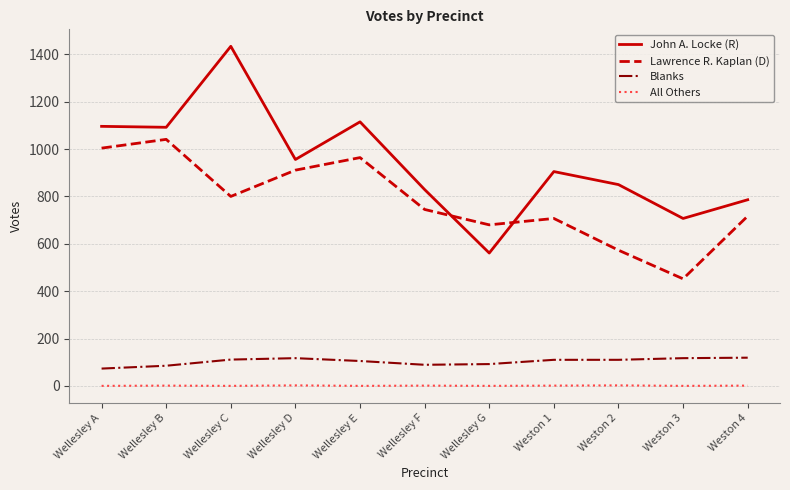

At which label is John A. Locke (R) closest to 997?

Wellesley D